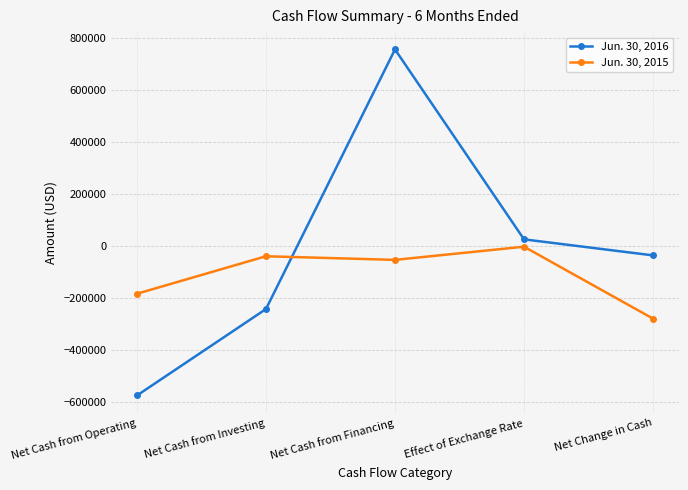

In Jun. 30, 2015, how many points are lower than both neighbors (excluding endpoints)?

1